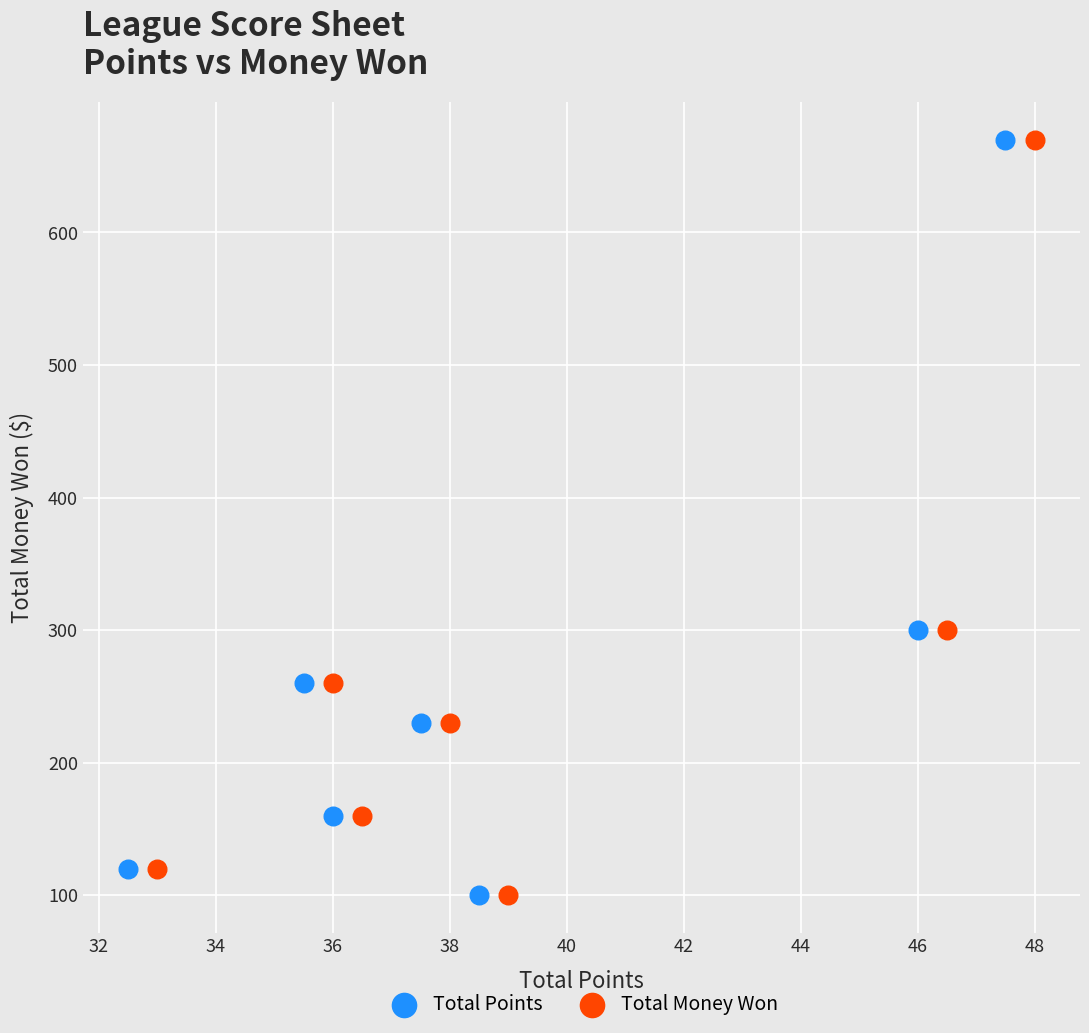

What are all the series names shown in the legend?

Total Points, Total Money Won